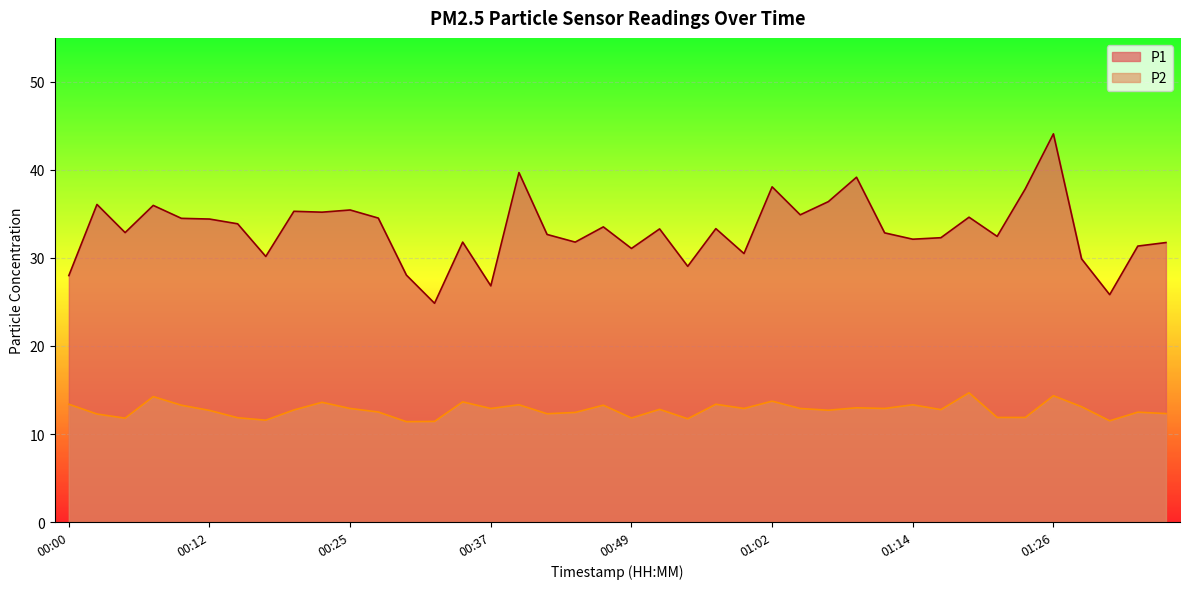

Between 00:20 and 00:52, which is larger?

00:20